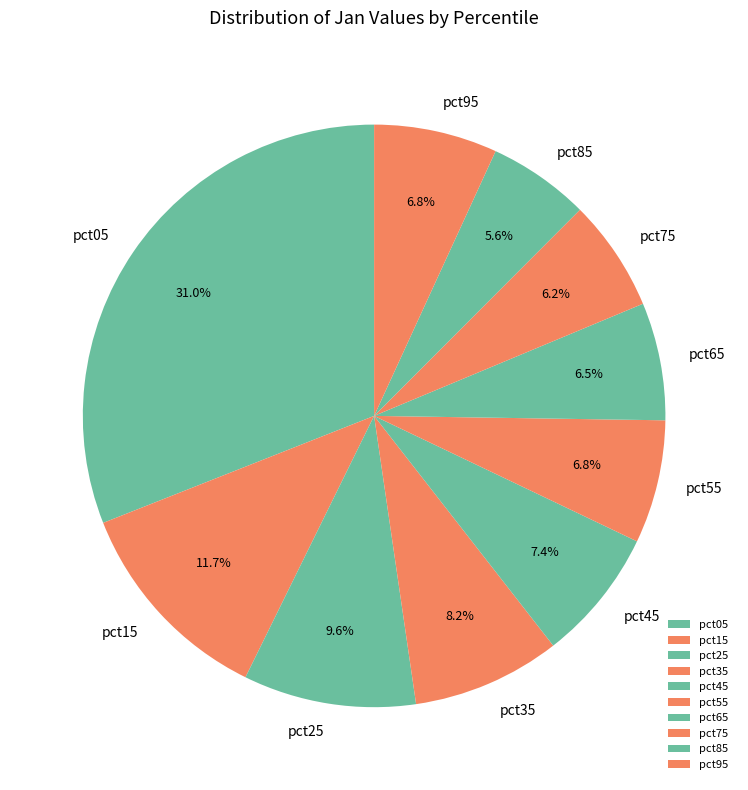

To the nearest percent, what portion does pct75 represent?

6%